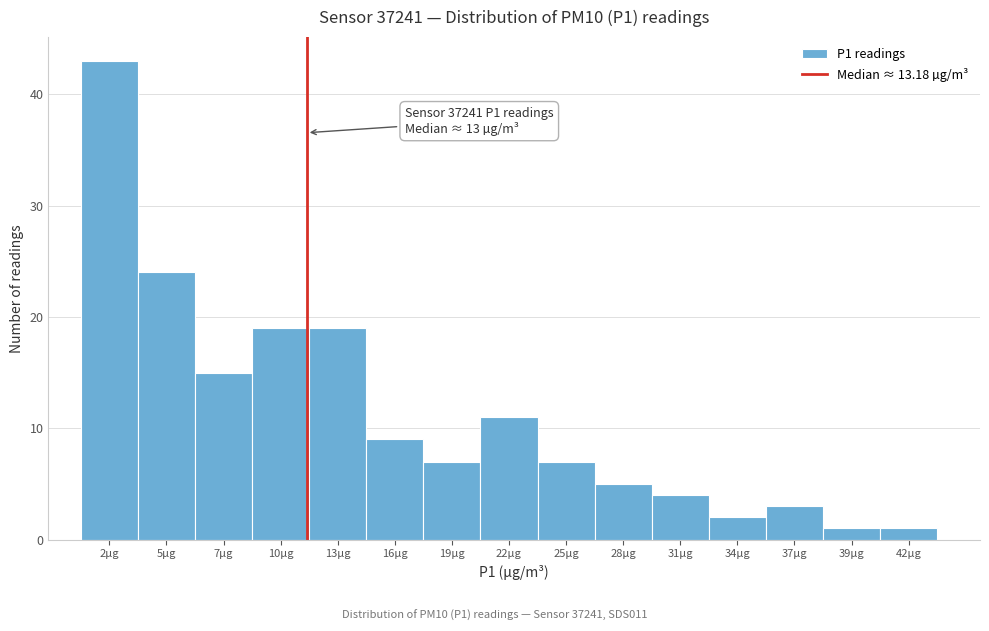

Reading left to right, what are all the values shown in this chart?

43	24	15	19	19	9	7	11	7	5	4	2	3	1	1